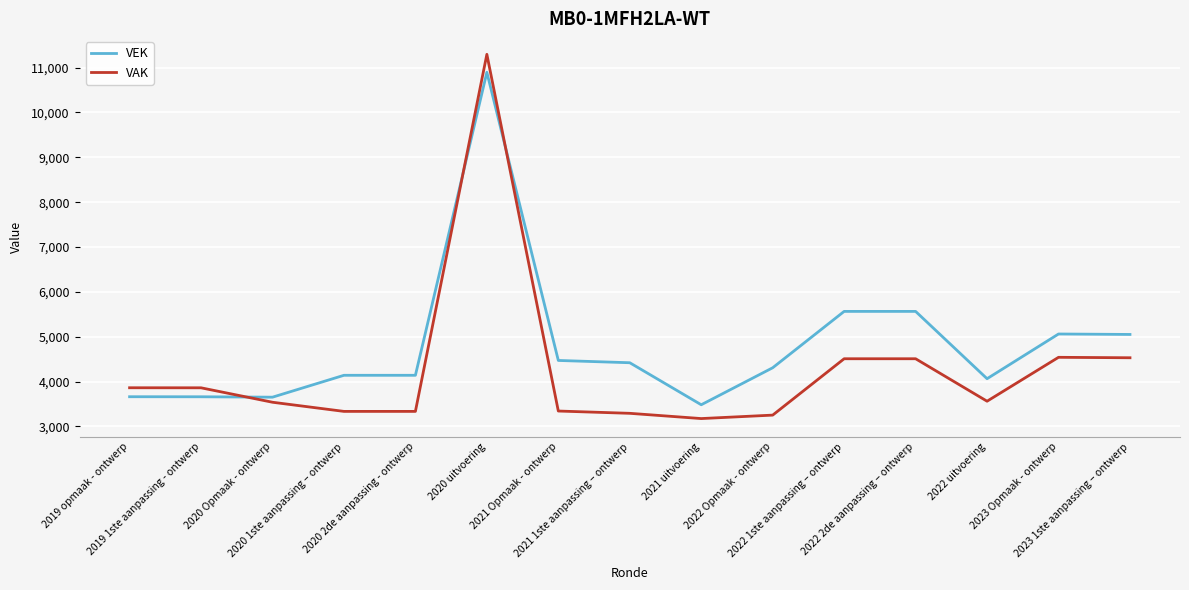

What are all the series names shown in the legend?

VEK, VAK